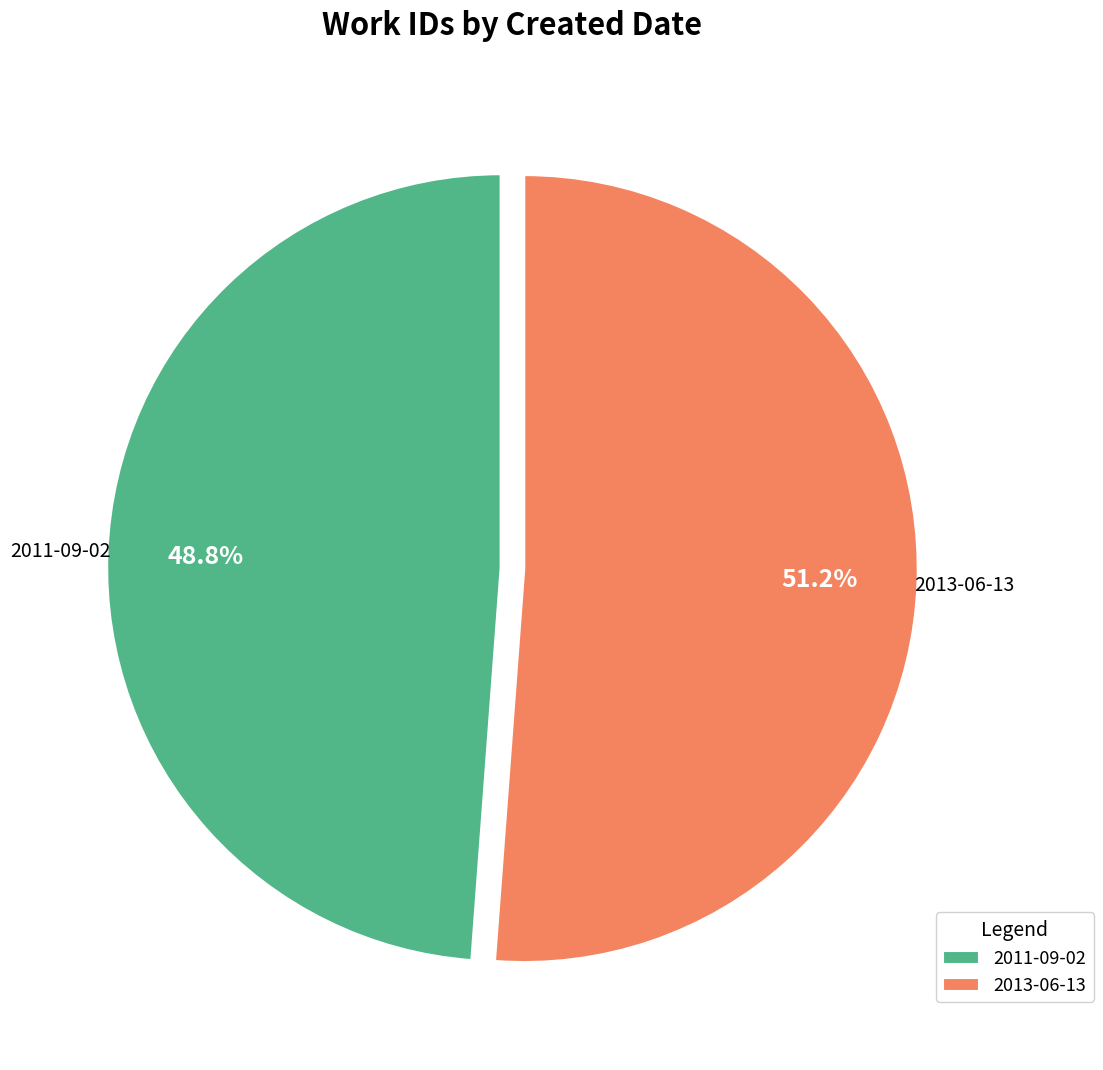

Is it true that 2013-06-13 is 51% of the pie?

True